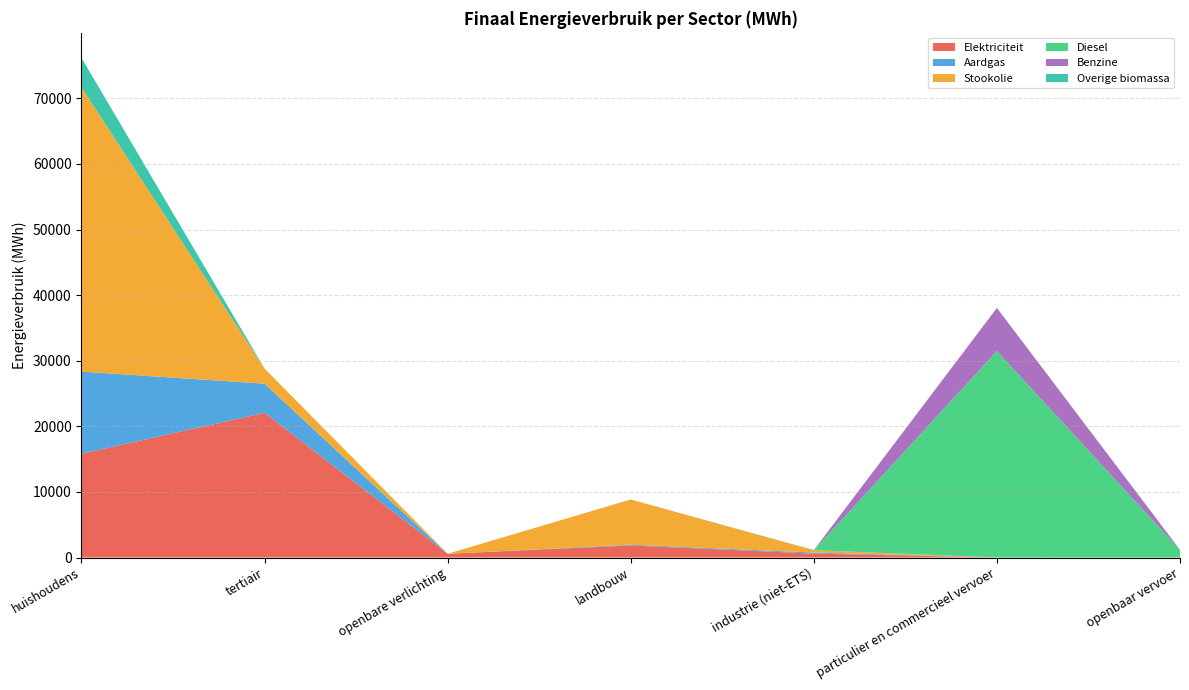

Reading left to right, extract all data points from this chart.

Elektriciteit: 15821.7	22054.4	572.4	1841.5	597.6	0.5	5.4
Aardgas: 12520.5	4448.2	0.0	109.7	157.6	2.0	0.0
Stookolie: 43336.3	2305.6	0.0	6900.3	356.1	0.0	0.0
Diesel: 0.0	0.0	0.0	0.0	0.0	31477.1	1169.6
Benzine: 0.0	0.0	0.0	0.0	0.0	6567.1	0.0
Overige biomassa: 4496.4	0.0	0.0	0.0	33.4	0.0	0.0